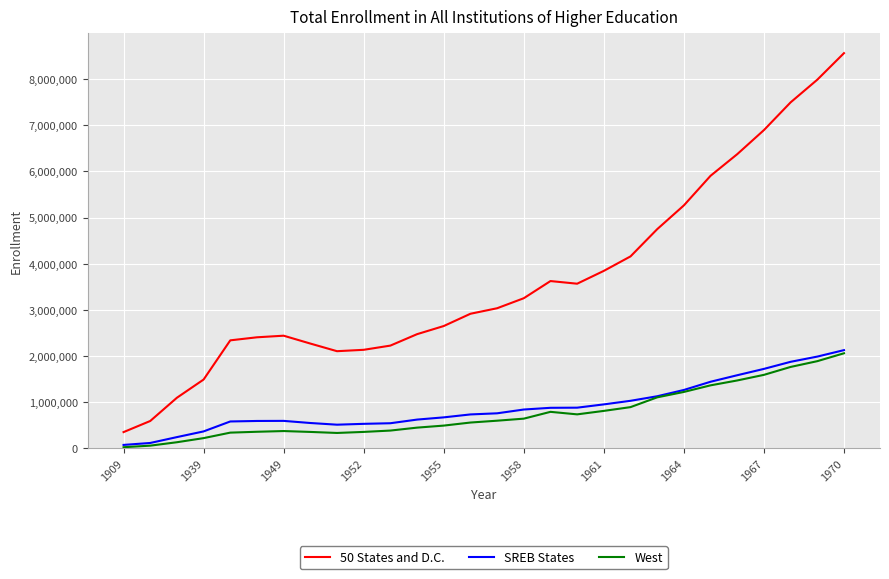

True or false: West and 50 States and D.C. cross at least once.

False